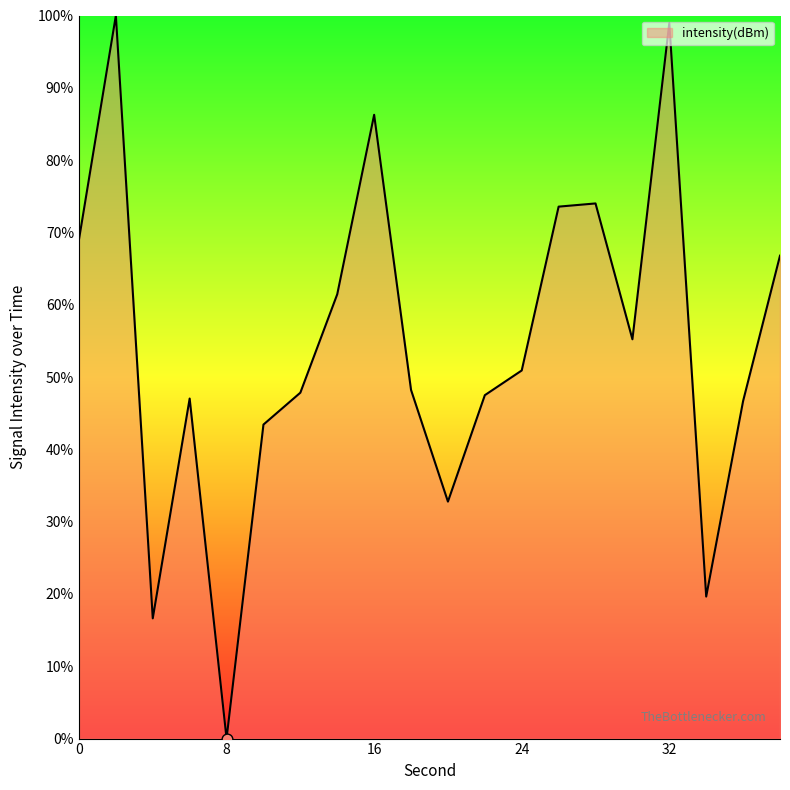

What is the difference between the maximum and minimum values?

100.0